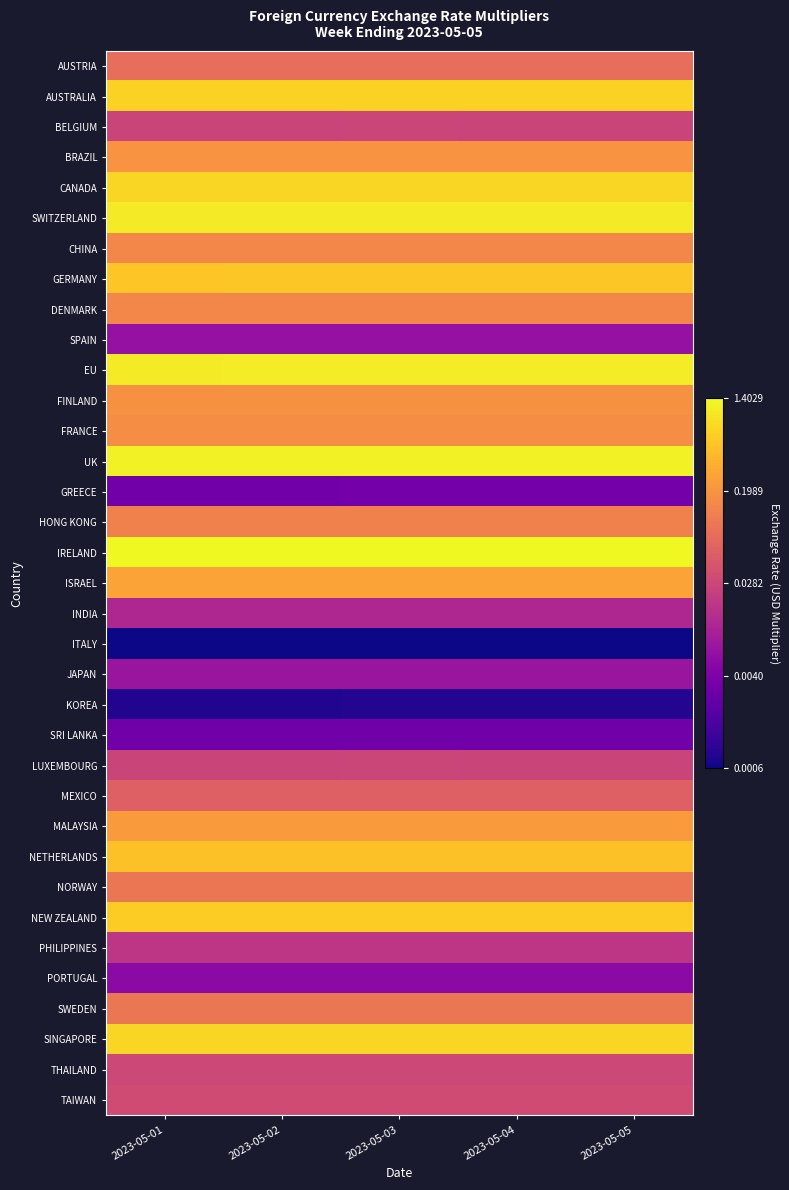

Reading right to left, extract all data points from this chart.

AUSTRIA: 2023-05-05=-1.1	2023-05-04=-1.1	2023-05-03=-1.1	2023-05-02=-1.1	2023-05-01=-1.1
AUSTRALIA: 2023-05-05=-0.2	2023-05-04=-0.2	2023-05-03=-0.2	2023-05-02=-0.2	2023-05-01=-0.2
BELGIUM: 2023-05-05=-1.6	2023-05-04=-1.6	2023-05-03=-1.6	2023-05-02=-1.6	2023-05-01=-1.6
BRAZIL: 2023-05-05=-0.7	2023-05-04=-0.7	2023-05-03=-0.7	2023-05-02=-0.7	2023-05-01=-0.7
CANADA: 2023-05-05=-0.1	2023-05-04=-0.1	2023-05-03=-0.1	2023-05-02=-0.1	2023-05-01=-0.1
SWITZERLAND: 2023-05-05=0.0	2023-05-04=0.0	2023-05-03=0.0	2023-05-02=0.0	2023-05-01=0.0
CHINA: 2023-05-05=-0.8	2023-05-04=-0.8	2023-05-03=-0.8	2023-05-02=-0.8	2023-05-01=-0.8
GERMANY: 2023-05-05=-0.2	2023-05-04=-0.2	2023-05-03=-0.2	2023-05-02=-0.3	2023-05-01=-0.3
DENMARK: 2023-05-05=-0.8	2023-05-04=-0.8	2023-05-03=-0.8	2023-05-02=-0.8	2023-05-01=-0.8
SPAIN: 2023-05-05=-2.2	2023-05-04=-2.2	2023-05-03=-2.2	2023-05-02=-2.2	2023-05-01=-2.2
EU: 2023-05-05=0.0	2023-05-04=0.0	2023-05-03=0.0	2023-05-02=0.0	2023-05-01=0.0
FINLAND: 2023-05-05=-0.7	2023-05-04=-0.7	2023-05-03=-0.7	2023-05-02=-0.7	2023-05-01=-0.7
FRANCE: 2023-05-05=-0.8	2023-05-04=-0.8	2023-05-03=-0.8	2023-05-02=-0.8	2023-05-01=-0.8
UK: 2023-05-05=0.1	2023-05-04=0.1	2023-05-03=0.1	2023-05-02=0.1	2023-05-01=0.1
GREECE: 2023-05-05=-2.5	2023-05-04=-2.5	2023-05-03=-2.5	2023-05-02=-2.5	2023-05-01=-2.5
HONG KONG: 2023-05-05=-0.9	2023-05-04=-0.9	2023-05-03=-0.9	2023-05-02=-0.9	2023-05-01=-0.9
IRELAND: 2023-05-05=0.1	2023-05-04=0.1	2023-05-03=0.1	2023-05-02=0.1	2023-05-01=0.1
ISRAEL: 2023-05-05=-0.6	2023-05-04=-0.6	2023-05-03=-0.6	2023-05-02=-0.6	2023-05-01=-0.6
INDIA: 2023-05-05=-1.9	2023-05-04=-1.9	2023-05-03=-1.9	2023-05-02=-1.9	2023-05-01=-1.9
ITALY: 2023-05-05=-3.2	2023-05-04=-3.2	2023-05-03=-3.2	2023-05-02=-3.2	2023-05-01=-3.2
JAPAN: 2023-05-05=-2.1	2023-05-04=-2.1	2023-05-03=-2.1	2023-05-02=-2.1	2023-05-01=-2.1
KOREA: 2023-05-05=-3.1	2023-05-04=-3.1	2023-05-03=-3.1	2023-05-02=-3.1	2023-05-01=-3.1
SRI LANKA: 2023-05-05=-2.5	2023-05-04=-2.5	2023-05-03=-2.5	2023-05-02=-2.5	2023-05-01=-2.5
LUXEMBOURG: 2023-05-05=-1.6	2023-05-04=-1.6	2023-05-03=-1.6	2023-05-02=-1.6	2023-05-01=-1.6
MEXICO: 2023-05-05=-1.3	2023-05-04=-1.3	2023-05-03=-1.3	2023-05-02=-1.3	2023-05-01=-1.3
MALAYSIA: 2023-05-05=-0.6	2023-05-04=-0.6	2023-05-03=-0.6	2023-05-02=-0.6	2023-05-01=-0.6
NETHERLANDS: 2023-05-05=-0.3	2023-05-04=-0.3	2023-05-03=-0.3	2023-05-02=-0.3	2023-05-01=-0.3
NORWAY: 2023-05-05=-1.0	2023-05-04=-1.0	2023-05-03=-1.0	2023-05-02=-1.0	2023-05-01=-1.0
NEW ZEALAND: 2023-05-05=-0.2	2023-05-04=-0.2	2023-05-03=-0.2	2023-05-02=-0.2	2023-05-01=-0.2
PHILIPPINES: 2023-05-05=-1.7	2023-05-04=-1.7	2023-05-03=-1.7	2023-05-02=-1.7	2023-05-01=-1.7
PORTUGAL: 2023-05-05=-2.3	2023-05-04=-2.3	2023-05-03=-2.3	2023-05-02=-2.3	2023-05-01=-2.3
SWEDEN: 2023-05-05=-1.0	2023-05-04=-1.0	2023-05-03=-1.0	2023-05-02=-1.0	2023-05-01=-1.0
SINGAPORE: 2023-05-05=-0.1	2023-05-04=-0.1	2023-05-03=-0.1	2023-05-02=-0.1	2023-05-01=-0.1
THAILAND: 2023-05-05=-1.5	2023-05-04=-1.5	2023-05-03=-1.5	2023-05-02=-1.5	2023-05-01=-1.5
TAIWAN: 2023-05-05=-1.5	2023-05-04=-1.5	2023-05-03=-1.5	2023-05-02=-1.5	2023-05-01=-1.5